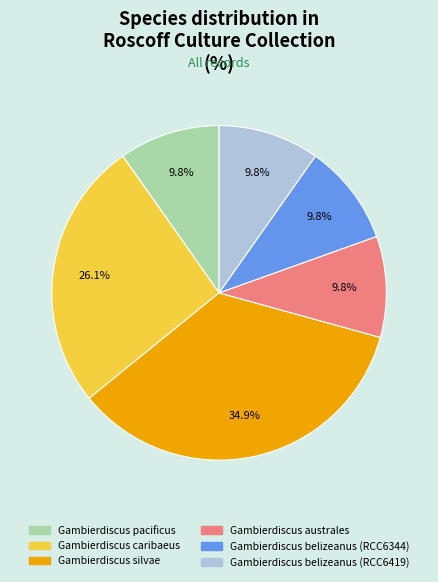

True or false: Gambierdiscus belizeanus (RCC6419) accounts for 17% of the total.

False